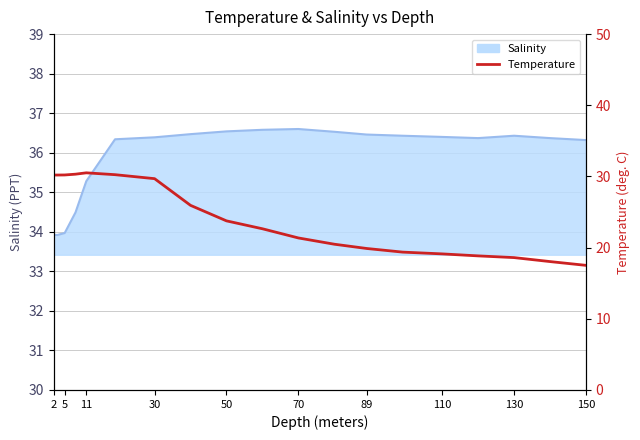

How many lines are shown in the chart?

1